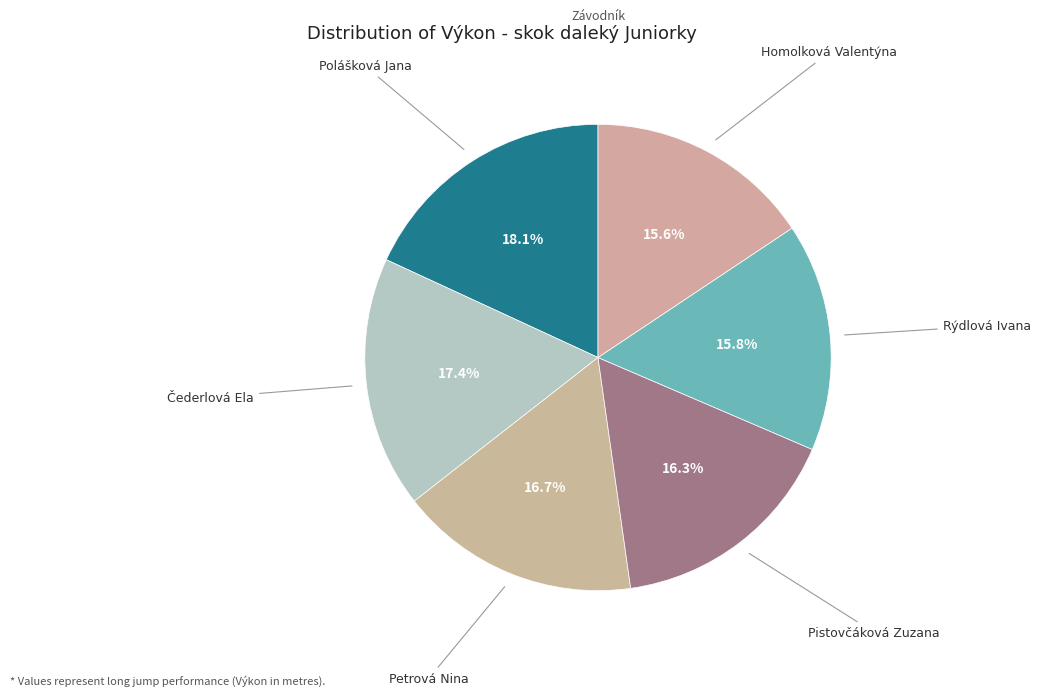

How many slices are in this pie chart?

6